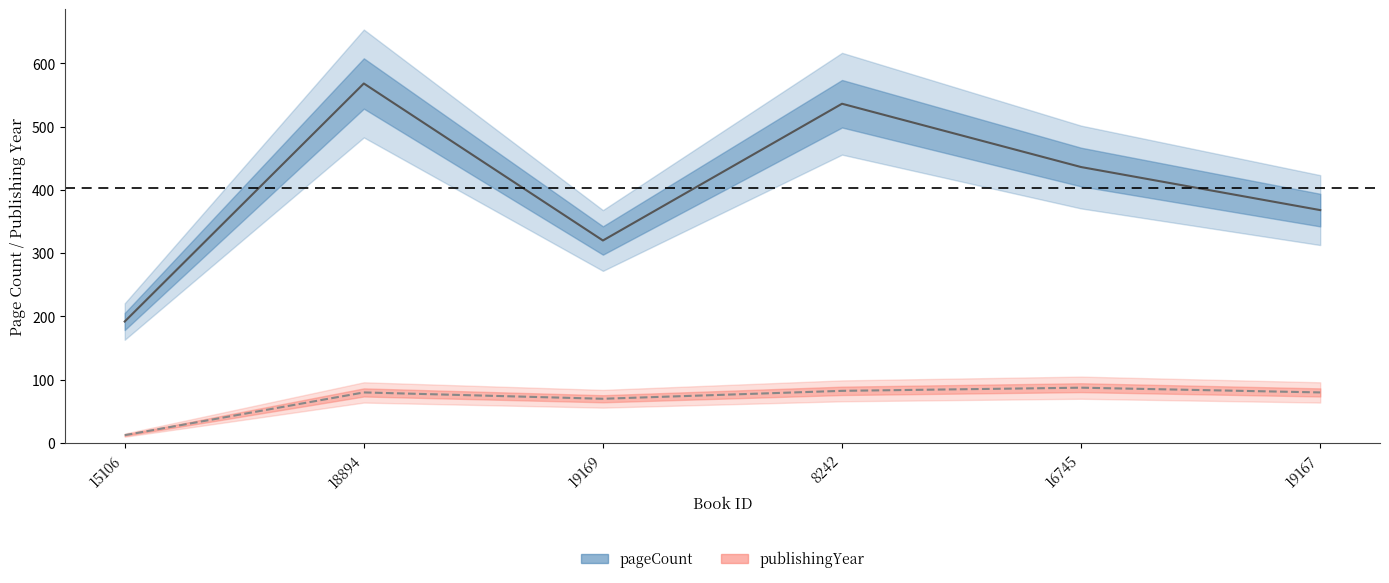

Is it true that pageCount equals 830.9 at 8242?

False